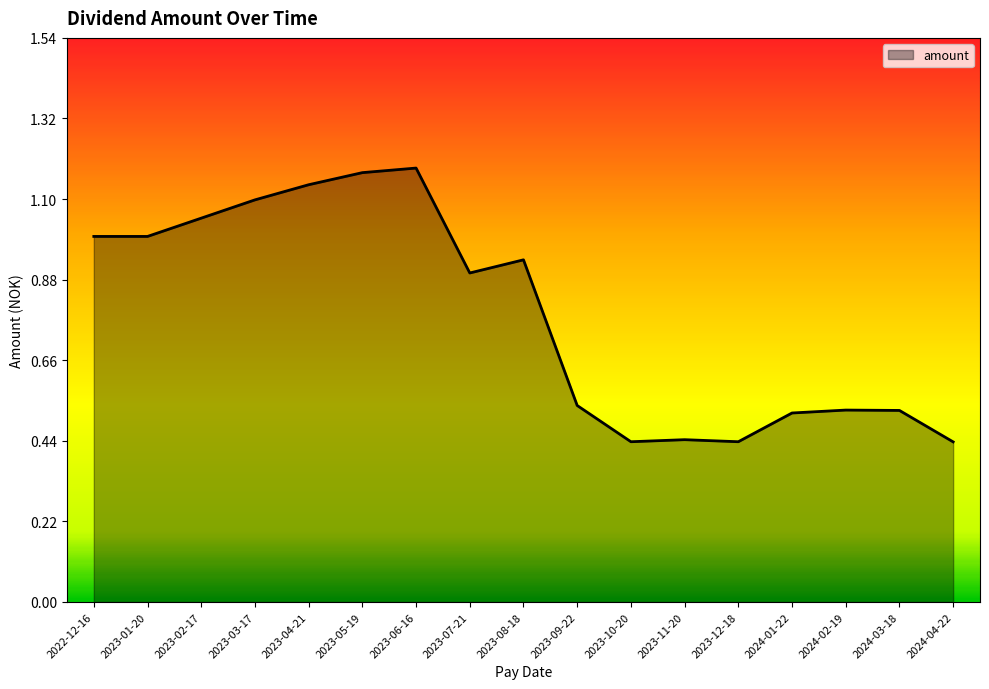

Which has a higher value, 2023-11-20 or 2022-12-16?

2022-12-16